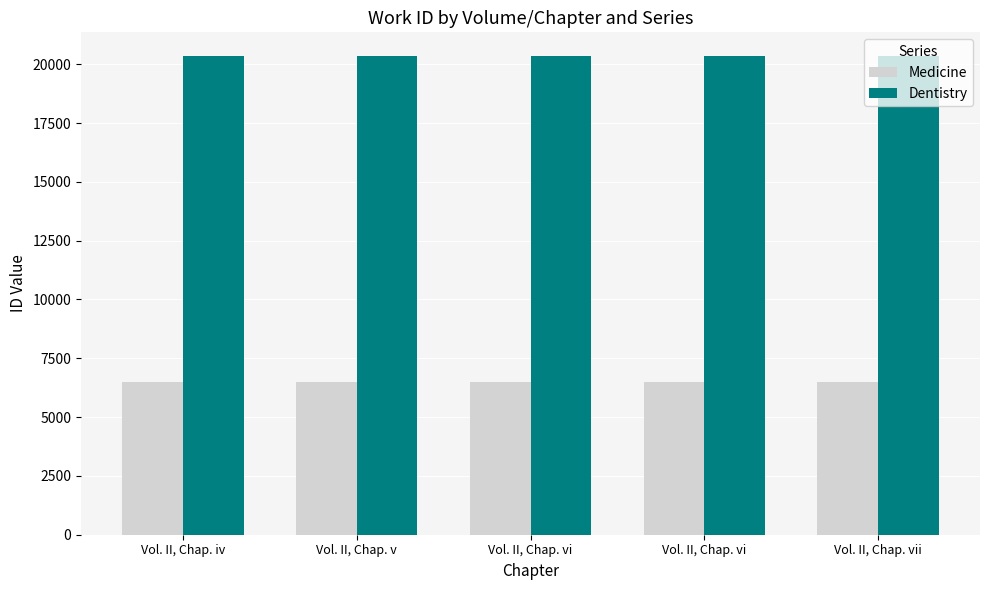

Which series has the largest total across all categories?

Dentistry